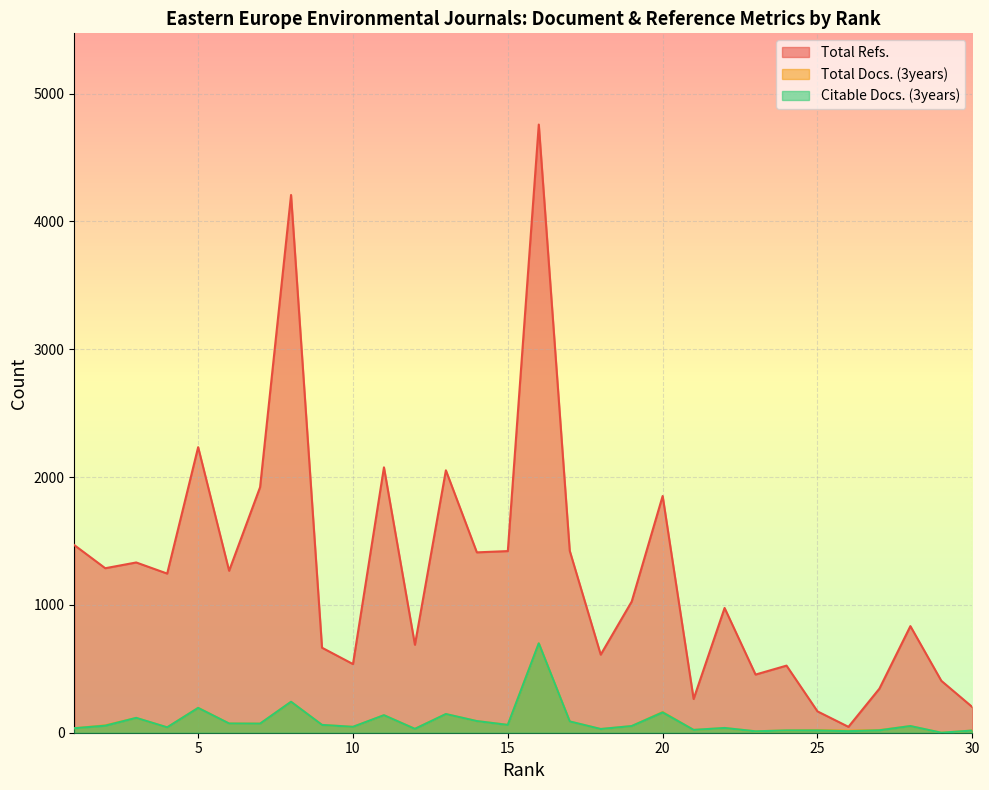

How many values in the Citable Docs. (3years) series are below 52?

14